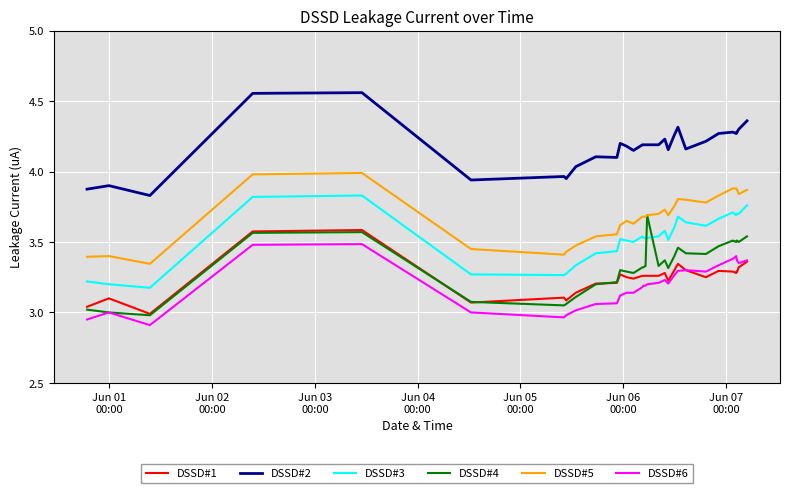

True or false: DSSD#2 and DSSD#5 cross at least once.

False